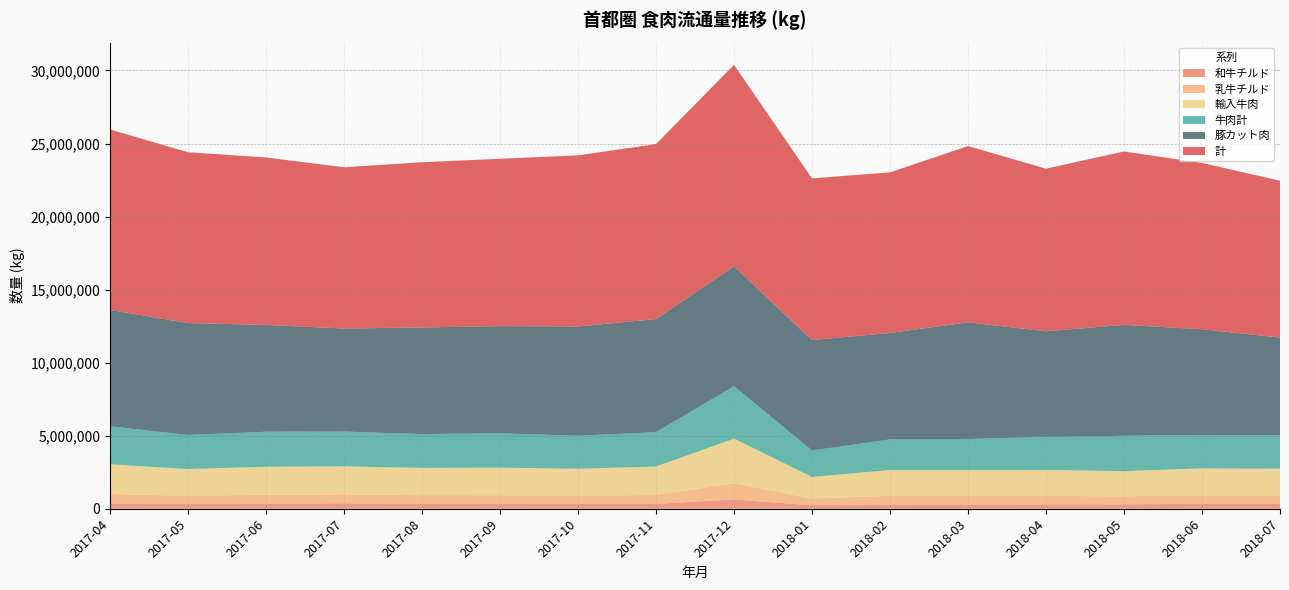

Reading left to right, extract all data points from this chart.

和牛チルド: 2017-04=358346	2017-05=320861	2017-06=354106	2017-07=371071	2017-08=317171	2017-09=349186	2017-10=330620	2017-11=331696	2017-12=635896	2018-01=233913	2018-02=273511	2018-03=290256	2018-04=303136	2018-05=301659	2018-06=330174	2018-07=337212
乳牛チルド: 2017-04=645780	2017-05=567680	2017-06=605293	2017-07=611564	2017-08=612541	2017-09=576816	2017-10=557180	2017-11=614138	2017-12=1105001	2018-01=467657	2018-02=611702	2018-03=577355	2018-04=572193	2018-05=548583	2018-06=590021	2018-07=585611
輸入牛肉: 2017-04=2033680	2017-05=1828412	2017-06=1915819	2017-07=1918109	2017-08=1863762	2017-09=1884345	2017-10=1848379	2017-11=1944558	2017-12=3052842	2018-01=1473788	2018-02=1762345	2018-03=1777956	2018-04=1776466	2018-05=1724498	2018-06=1841793	2018-07=1816313
牛肉計: 2017-04=2602742	2017-05=2333242	2017-06=2394236	2017-07=2381500	2017-08=2315866	2017-09=2353998	2017-10=2258986	2017-11=2349576	2017-12=3590943	2018-01=1809329	2018-02=2095668	2018-03=2133679	2018-04=2252818	2018-05=2421350	2018-06=2289577	2018-07=2283560
豚カット肉: 2017-04=7965993	2017-05=7660199	2017-06=7313236	2017-07=7054916	2017-08=7299308	2017-09=7334830	2017-10=7479647	2017-11=7744534	2017-12=8202757	2018-01=7561449	2018-02=7288222	2018-03=7981600	2018-04=7241506	2018-05=7591284	2018-06=7234711	2018-07=6693943
計: 2017-04=12353220	2017-05=11692415	2017-06=11459896	2017-07=11036040	2017-08=11309525	2017-09=11456632	2017-10=11712974	2017-11=11978063	2017-12=13799173	2018-01=11067614	2018-02=10993761	2018-03=12064342	2018-04=11132339	2018-05=11867286	2018-06=11383423	2018-07=10734473